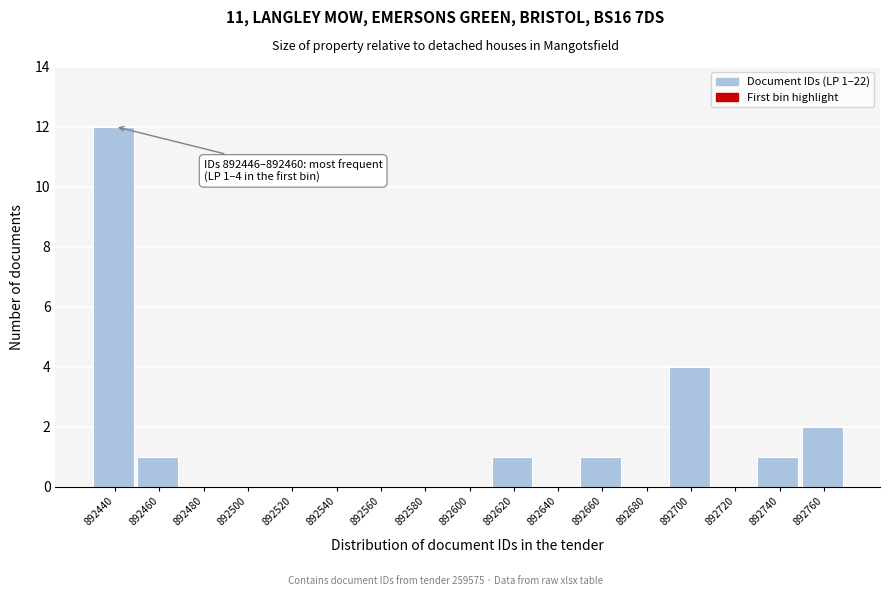

Reading left to right, extract all data points from this chart.

892440=12	892460=1	892480=0	892500=0	892520=0	892540=0	892560=0	892580=0	892600=0	892620=1	892640=0	892660=1	892680=0	892700=4	892720=0	892740=1	892760=2